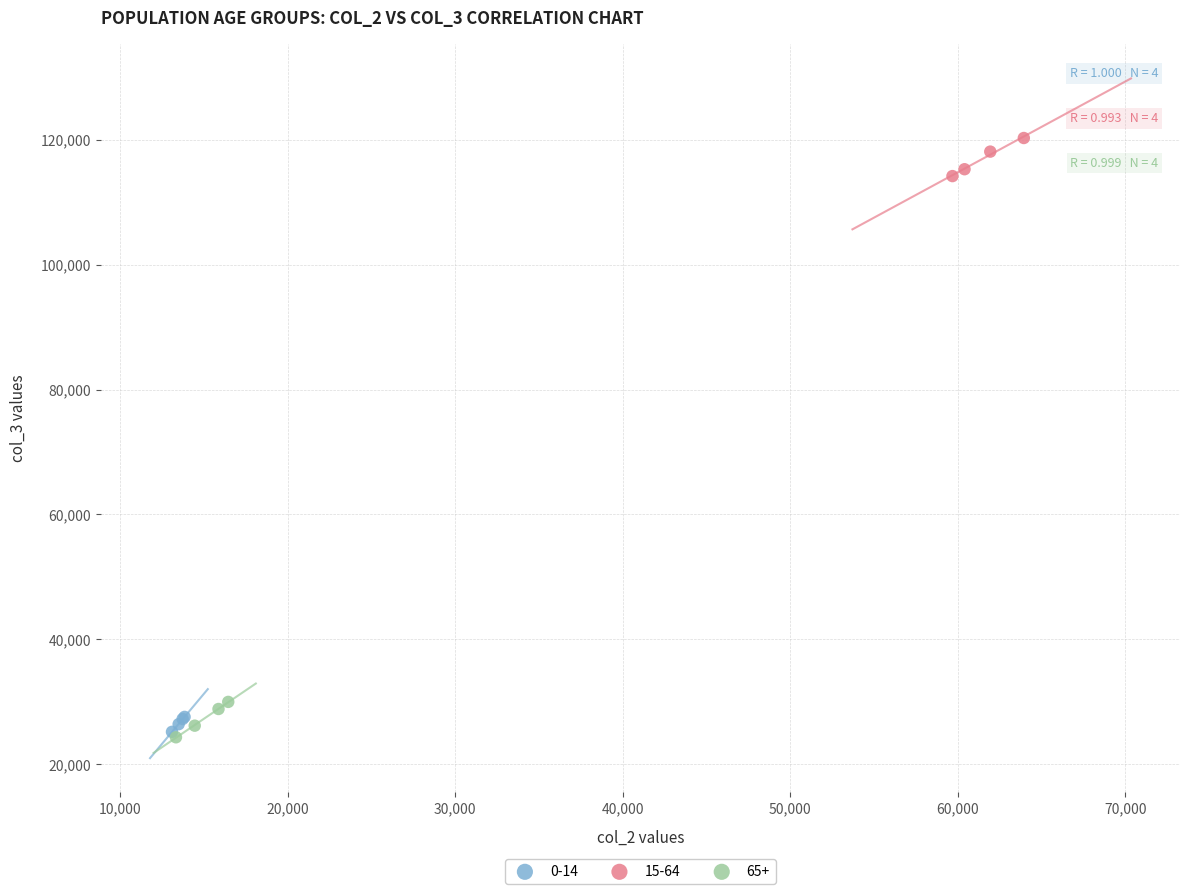

Which series contains the highest Y value?

15-64